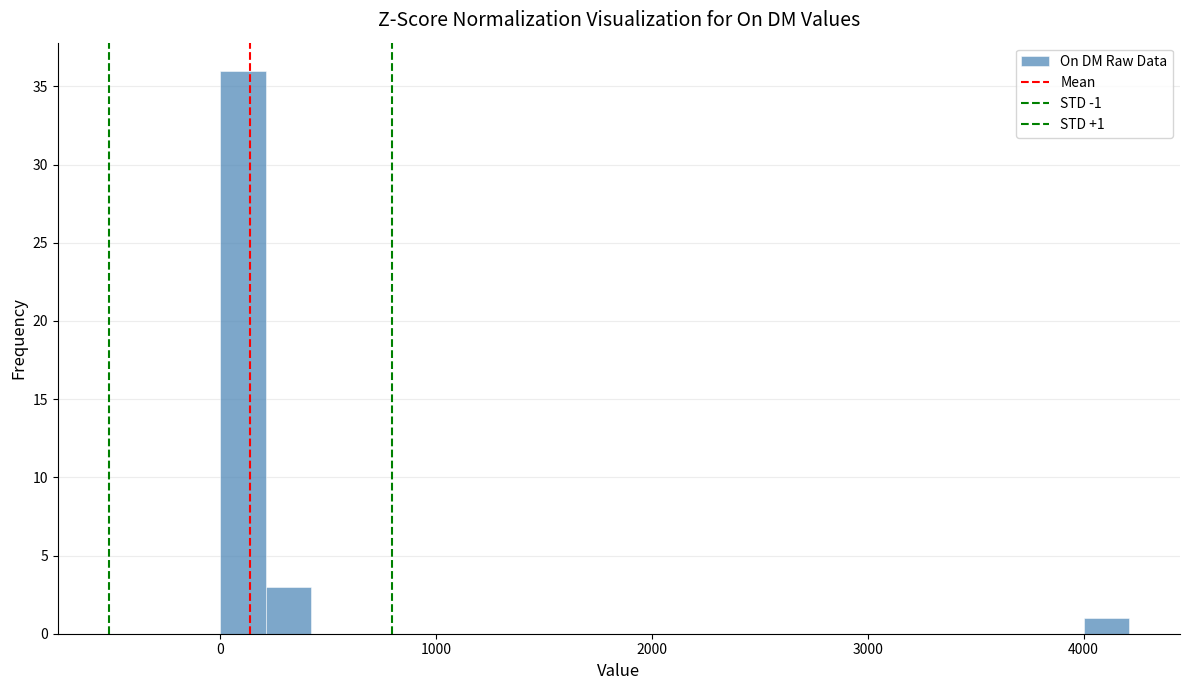

Read against the x-axis, roughly where is the centre of the tallest bar?

100